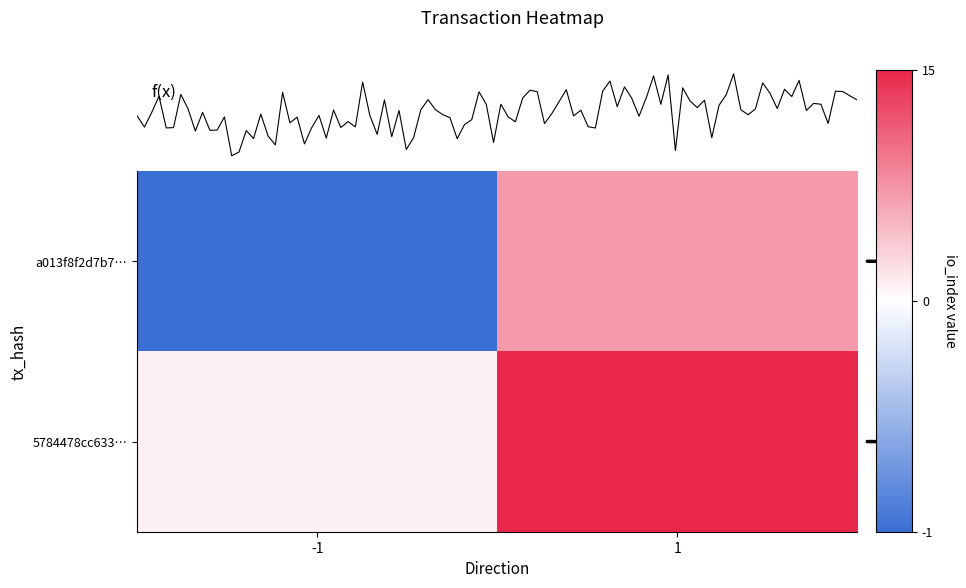

What is the sum of the 5784478cc6335fff131b65e9c926e1fcac46031 values at 1 and 0?

16